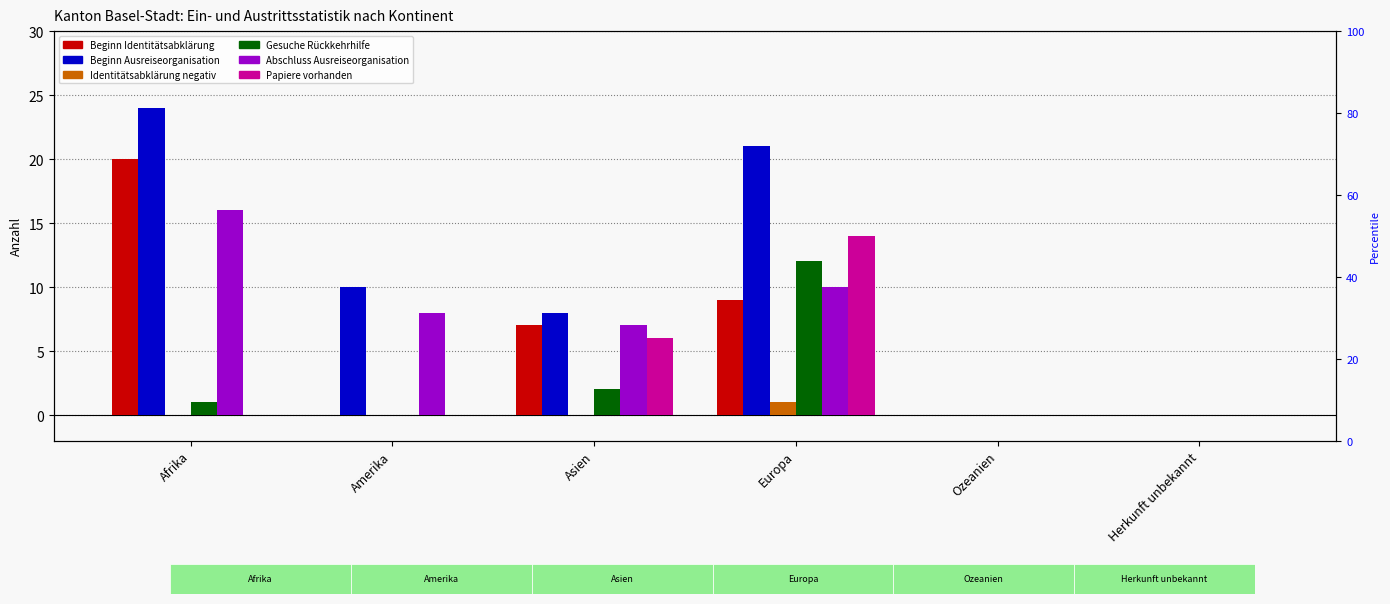

Is the value of Gesuche Rückkehrhilfe at Asien greater than the value of Abschluss Ausreiseorganisation at Herkunft unbekannt?

Yes